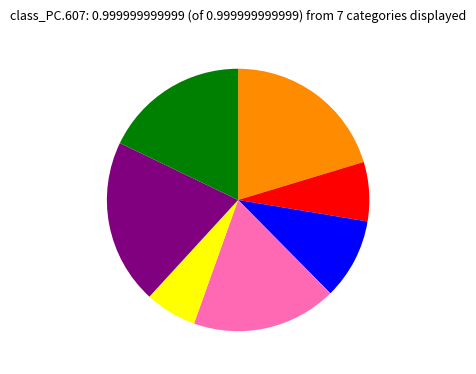

Does any single category account for the majority?

No